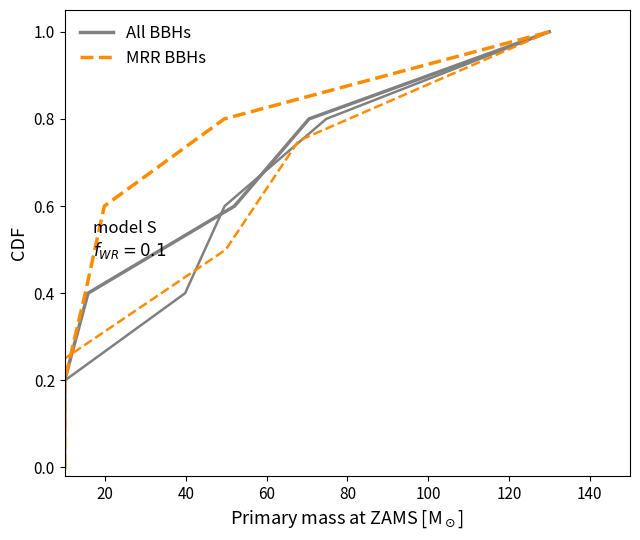

How many MRR BBHs values are between 0 and 1?

6